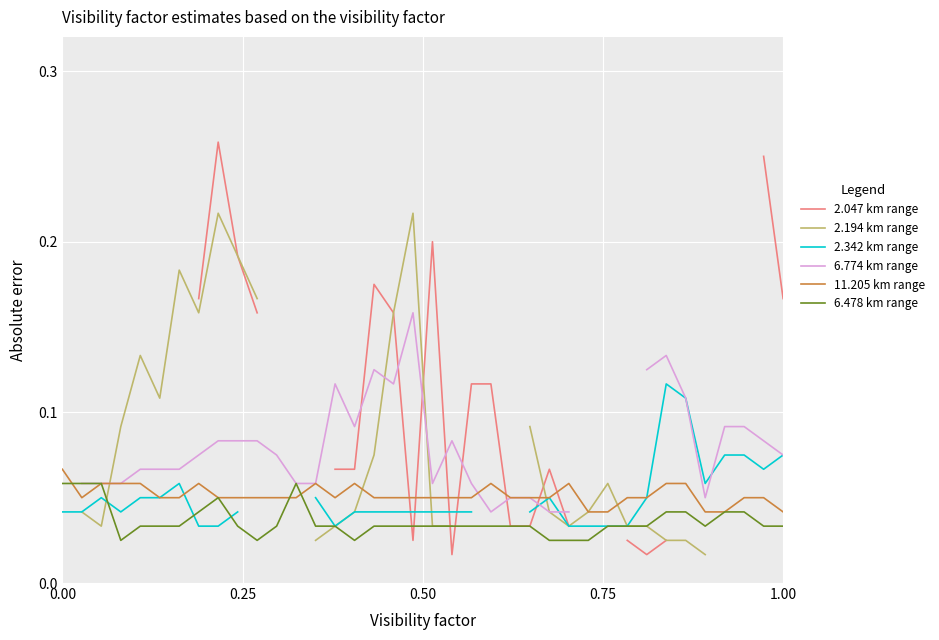

Is this an area chart (filled region under the line)?

No